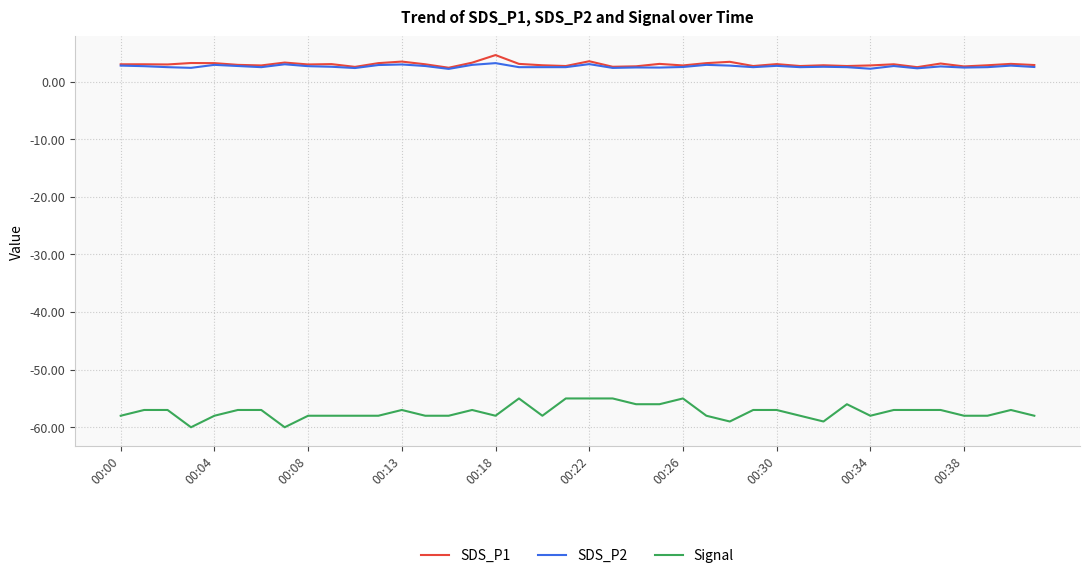

True or false: Signal and SDS_P2 intersect in this chart.

False